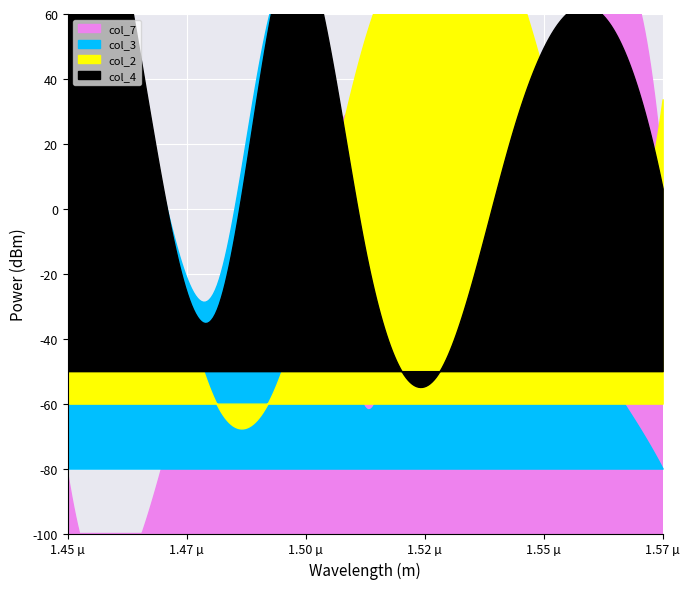

Does the chart display data point markers on the line(s)?

No